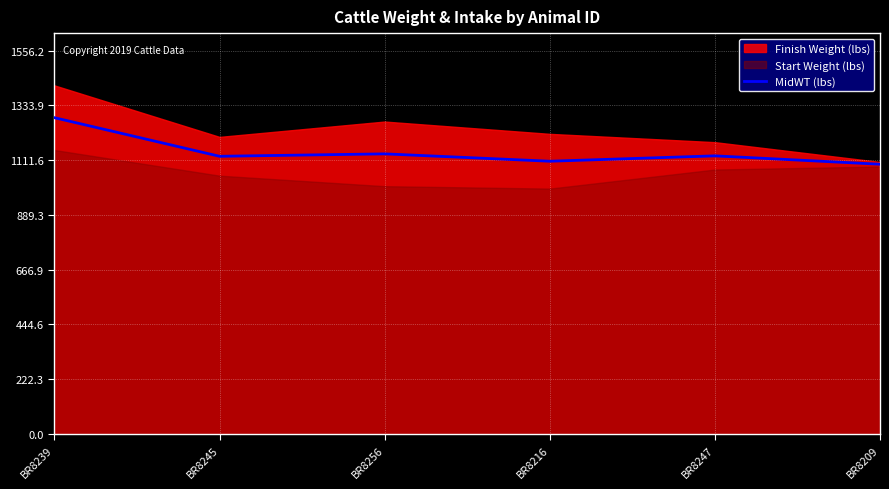

At which category does the chart reach its peak across all series?

BR8239